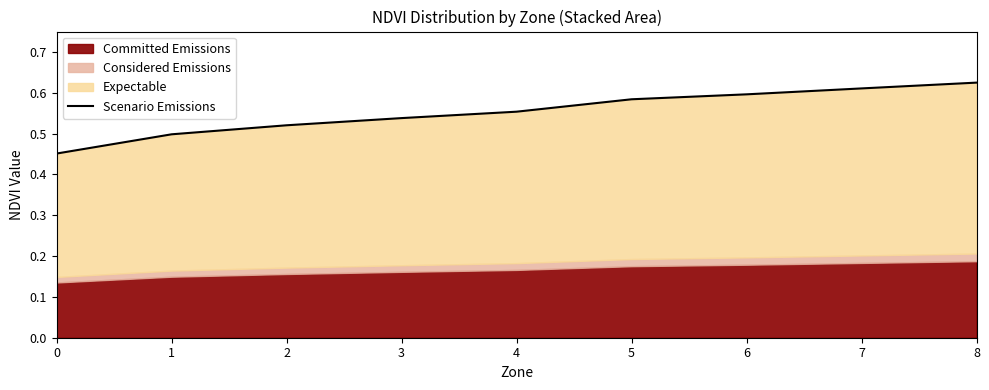

The value at 1 is 0.5. True or false?

True